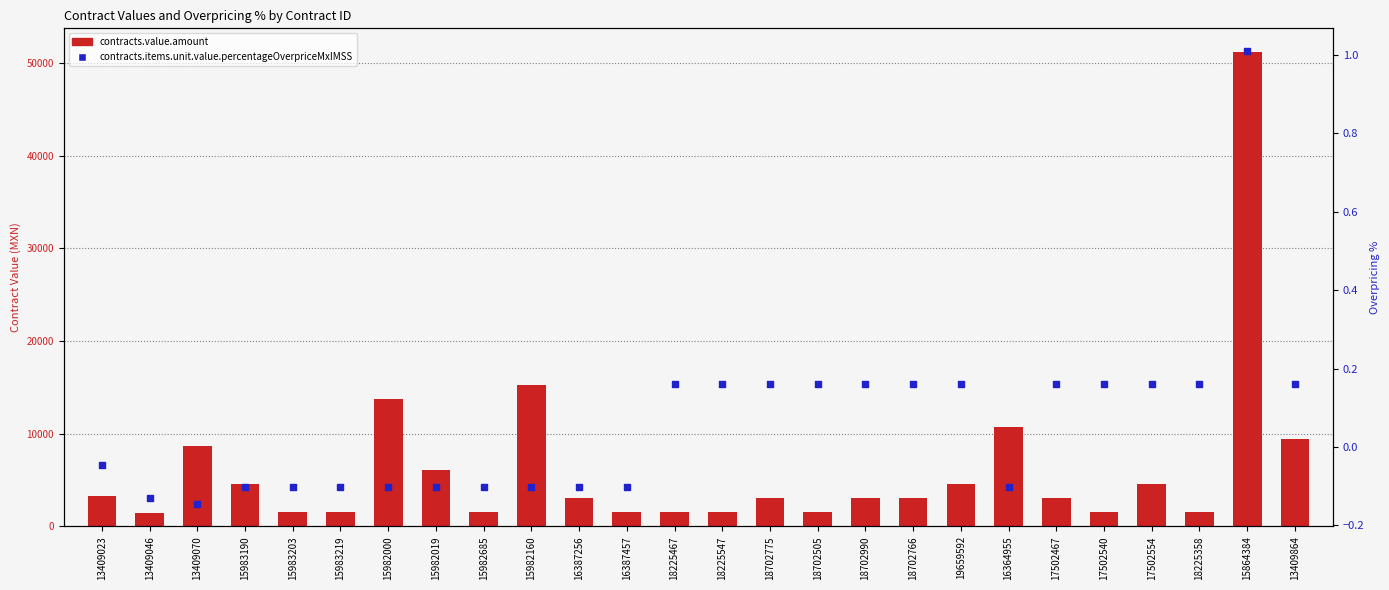

What are all the series names shown in the legend?

contracts.value.amount, contracts.items.unit.value.percentageOverpriceMxIMSS